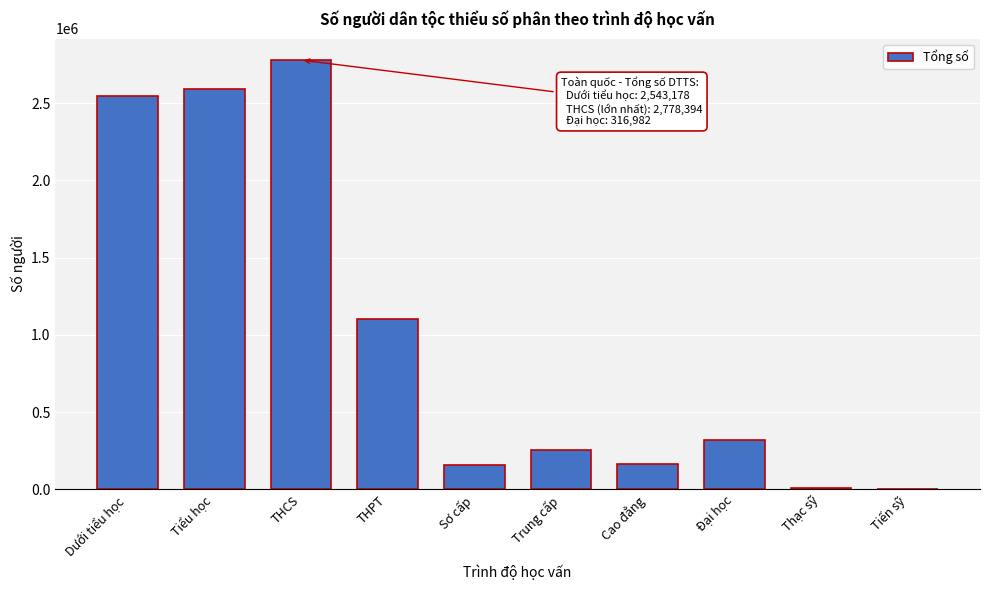

At which label is the value closest to 1389474?

THPT